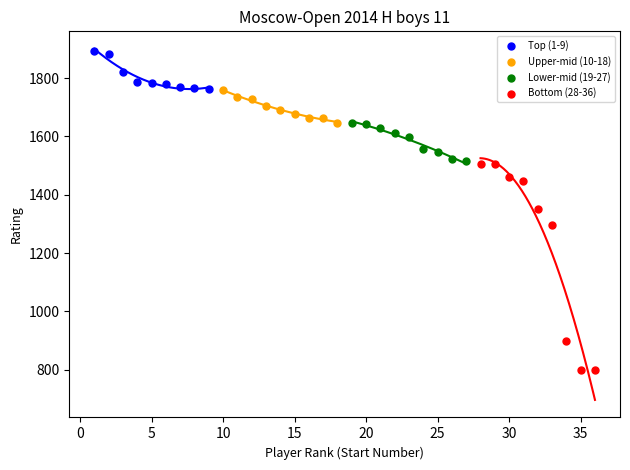

Which series contains the highest Y value?

Top (1-9)